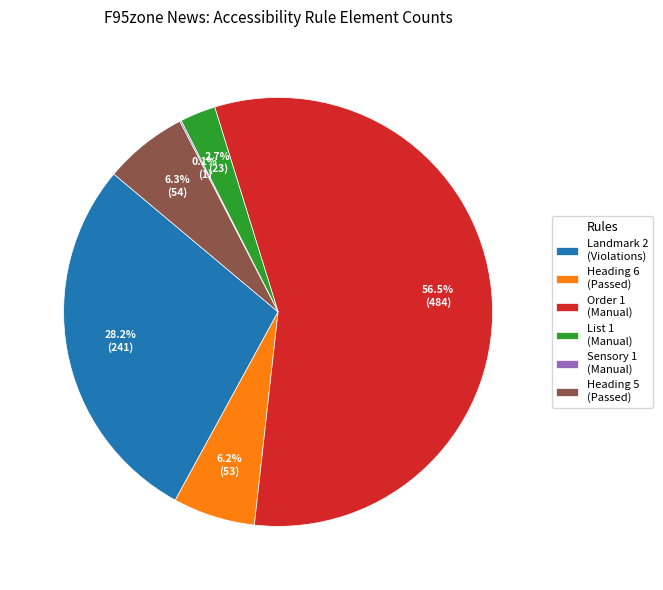

Does Order 1 (Manual) account for over 50% of the chart?

Yes